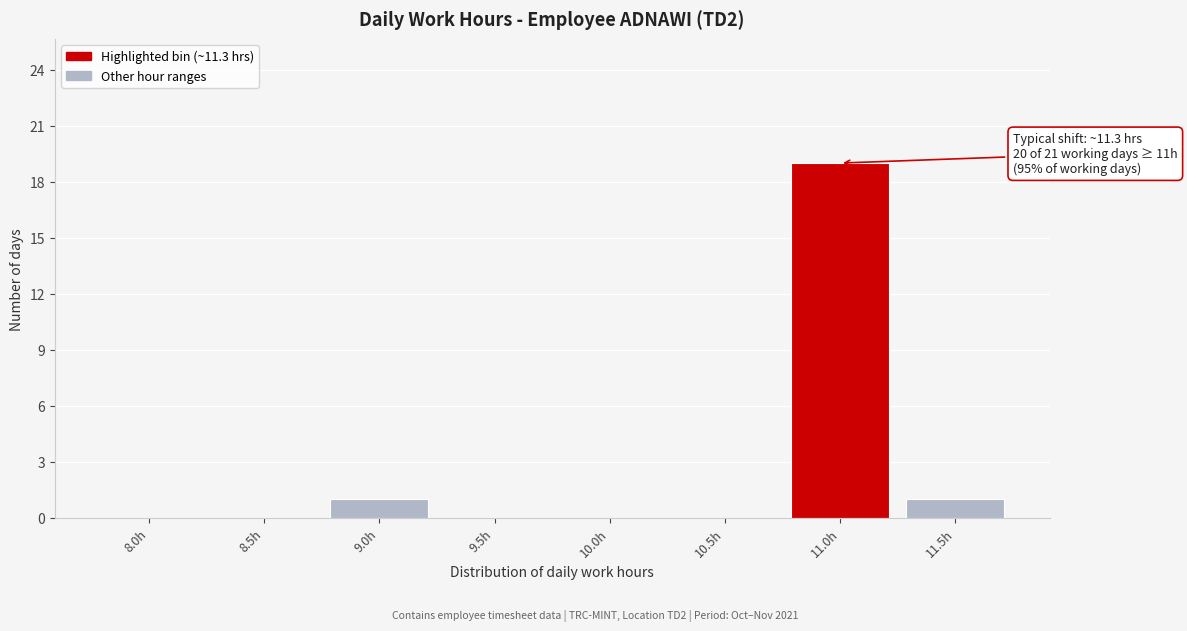

Reading left to right, what are all the values shown in this chart?

8.0h=0	8.5h=0	9.0h=1	9.5h=0	10.0h=0	10.5h=0	11.0h=19	11.5h=1